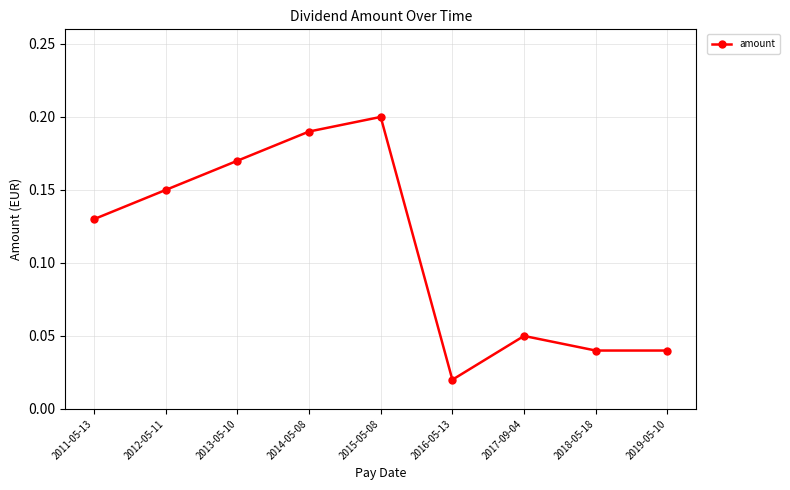

Which category has the lowest value across all series?

2016-05-13